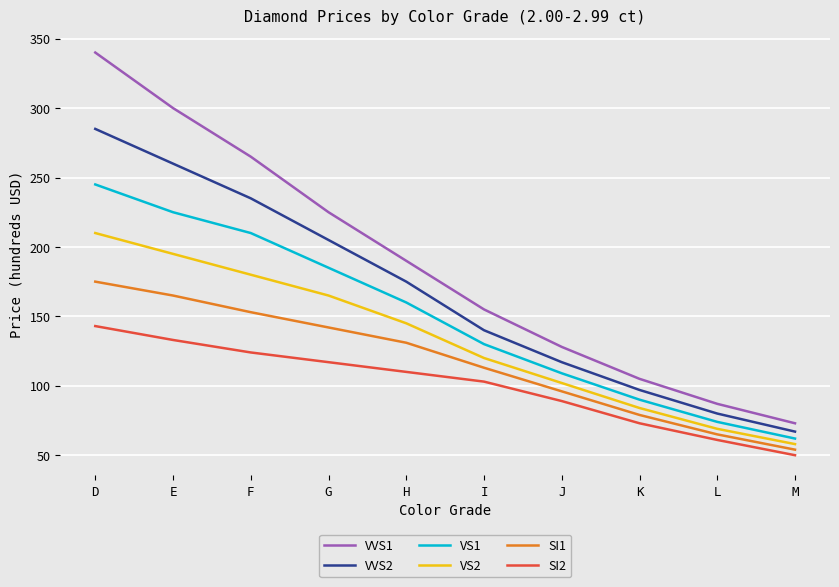

Does the chart have visible grid lines?

Yes